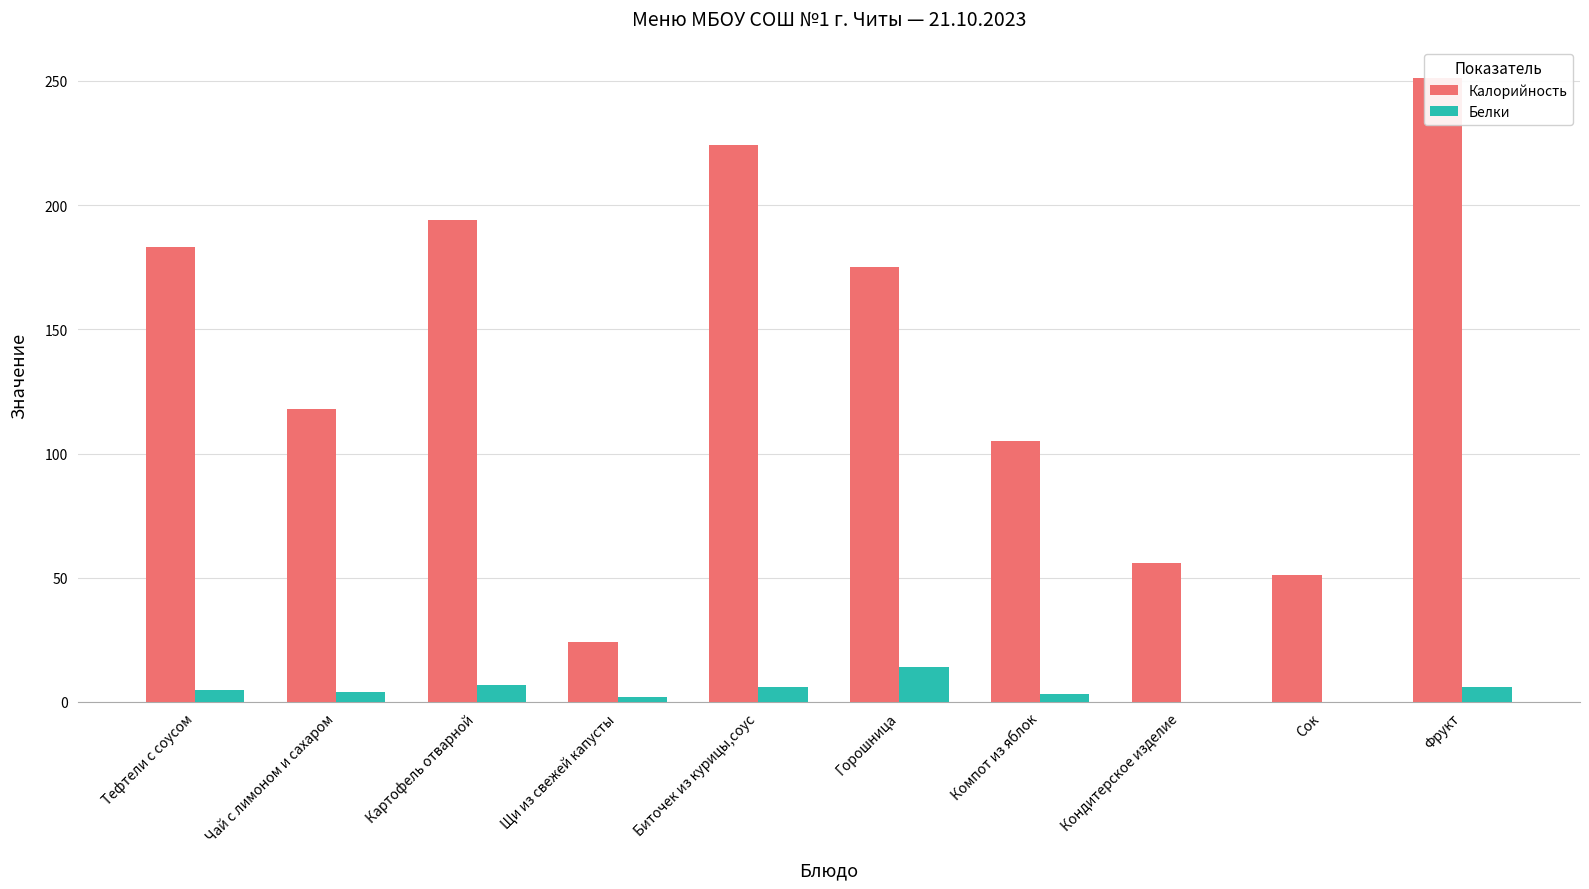

How many data points in Калорийность are above 175?

4